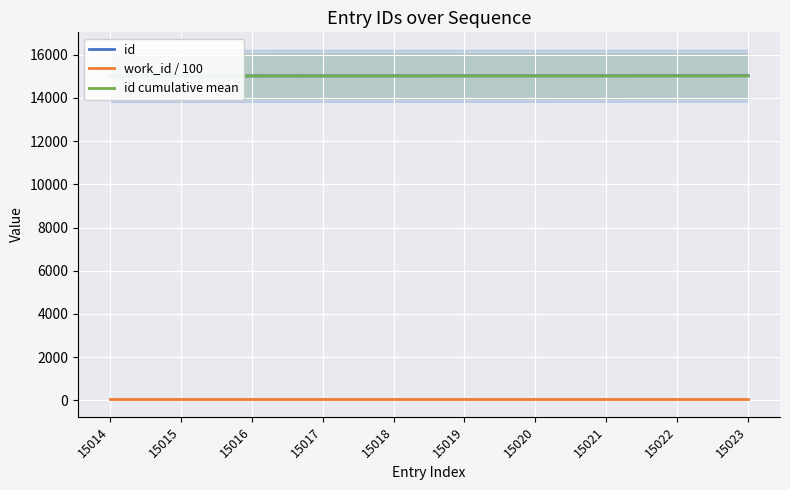

What is the difference between the id values at 15015 and 15021?

6.0